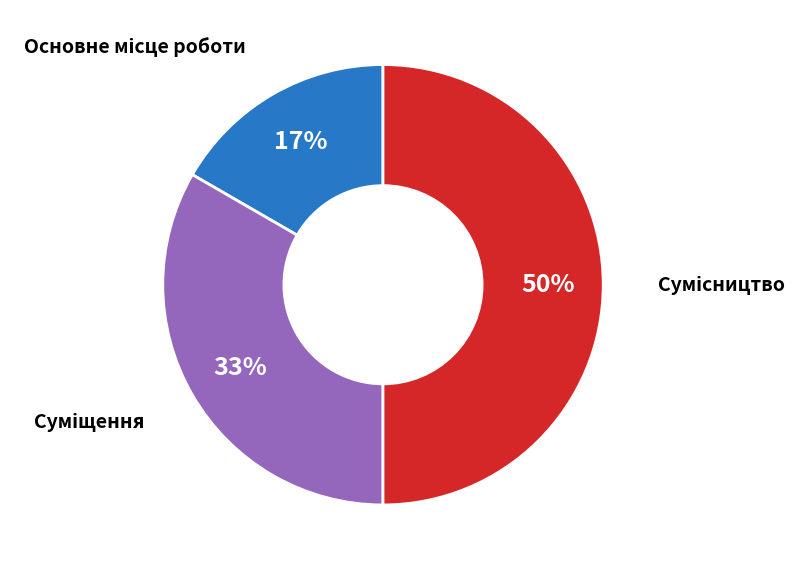

To the nearest percent, what is the difference between the largest and smallest slice percentages?

33%